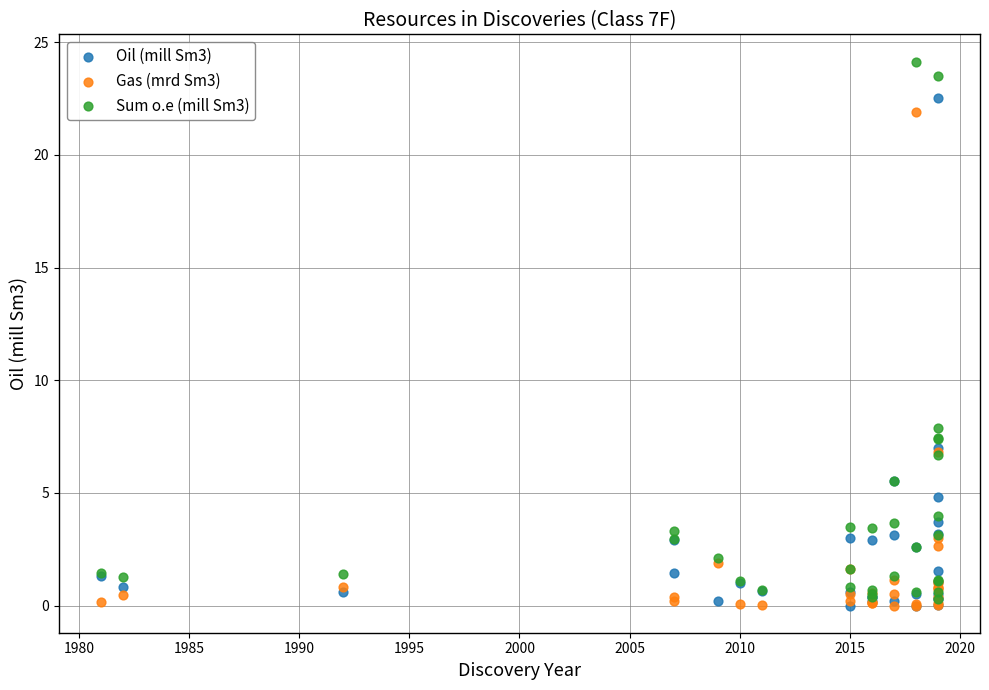

Across all series, what Y value is closest to 12?

7.9